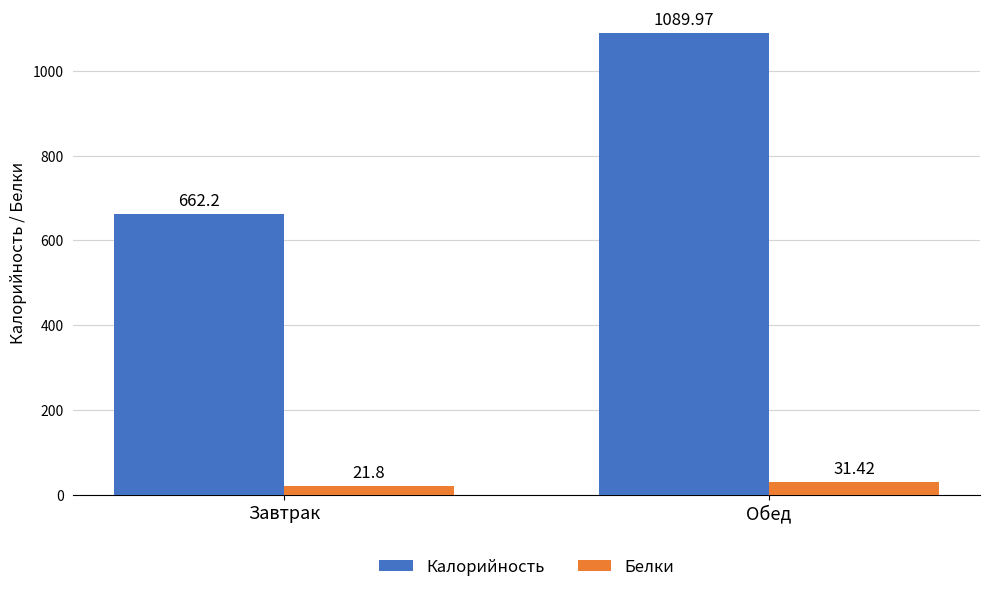

Is it true that Калорийность equals 1614.8 at Обед?

False